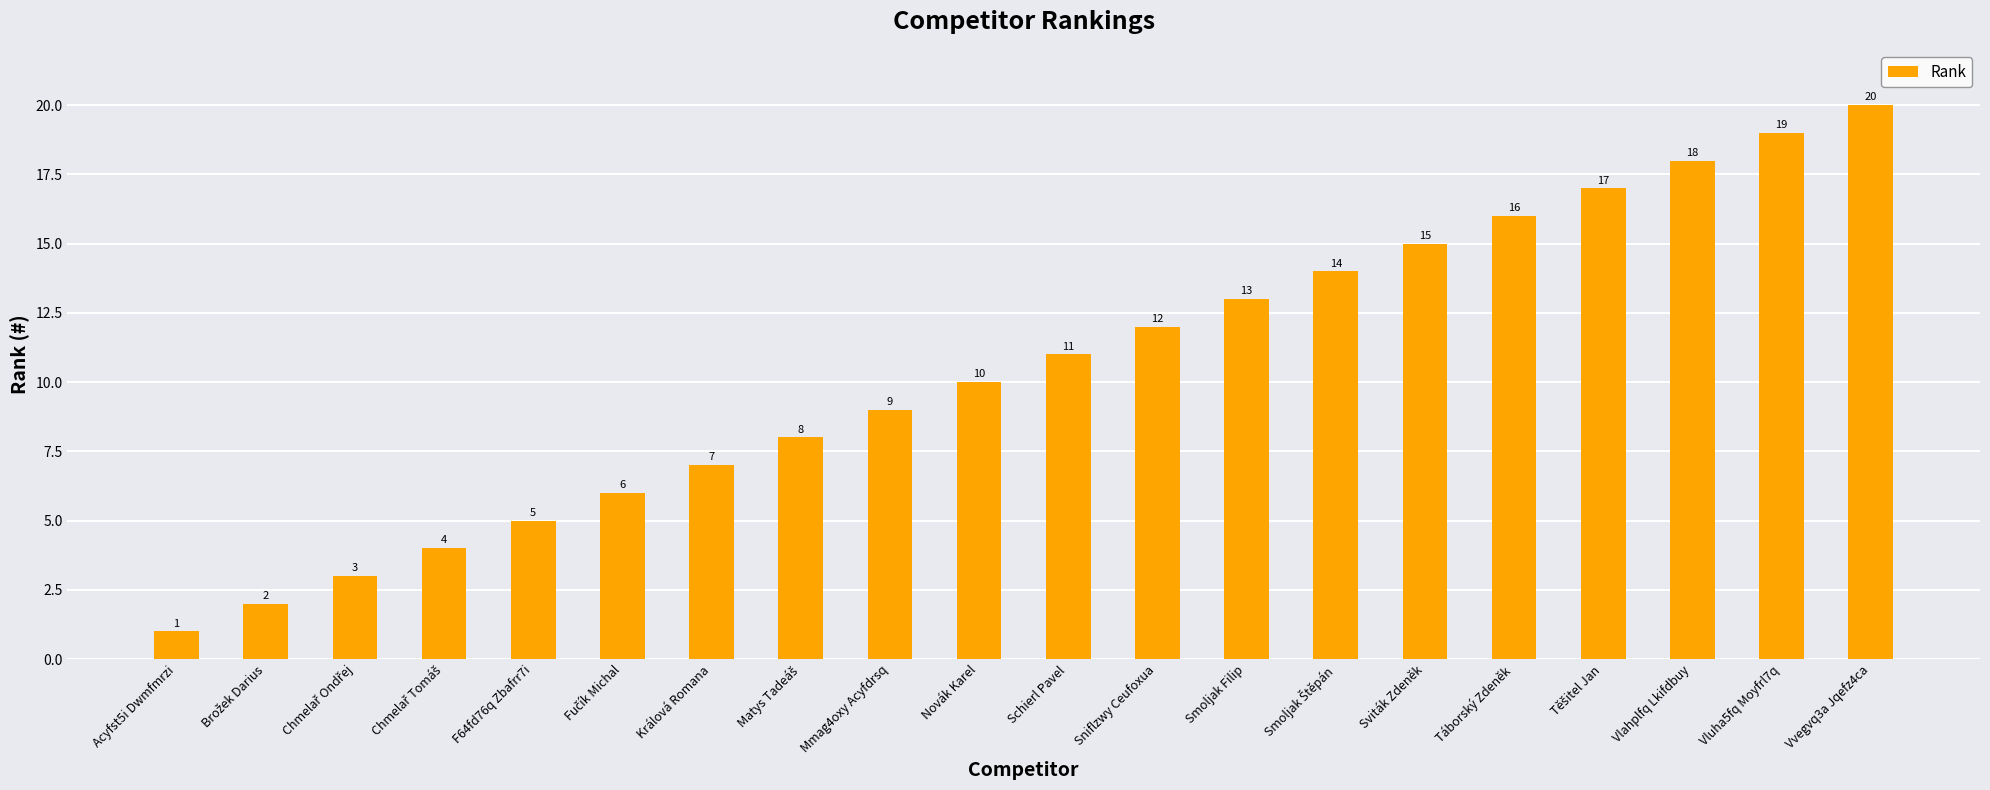

Which label corresponds to the largest value in the chart?

Vvegvq3a Jqefz4ca